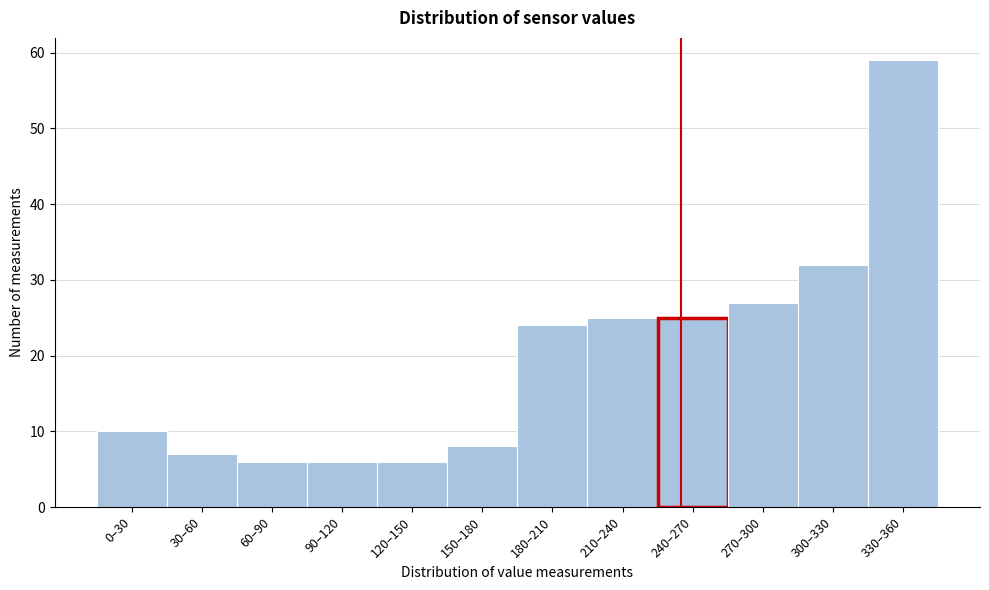

Reading right to left, transcribe all the data shown in this chart.

59	32	27	25	25	24	8	6	6	6	7	10